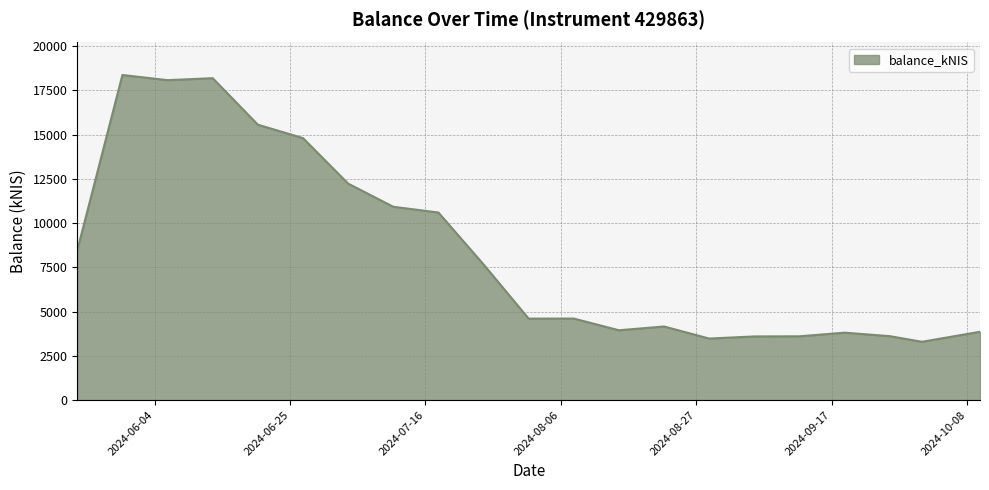

What is the difference between the maximum and minimum values?

15076.2